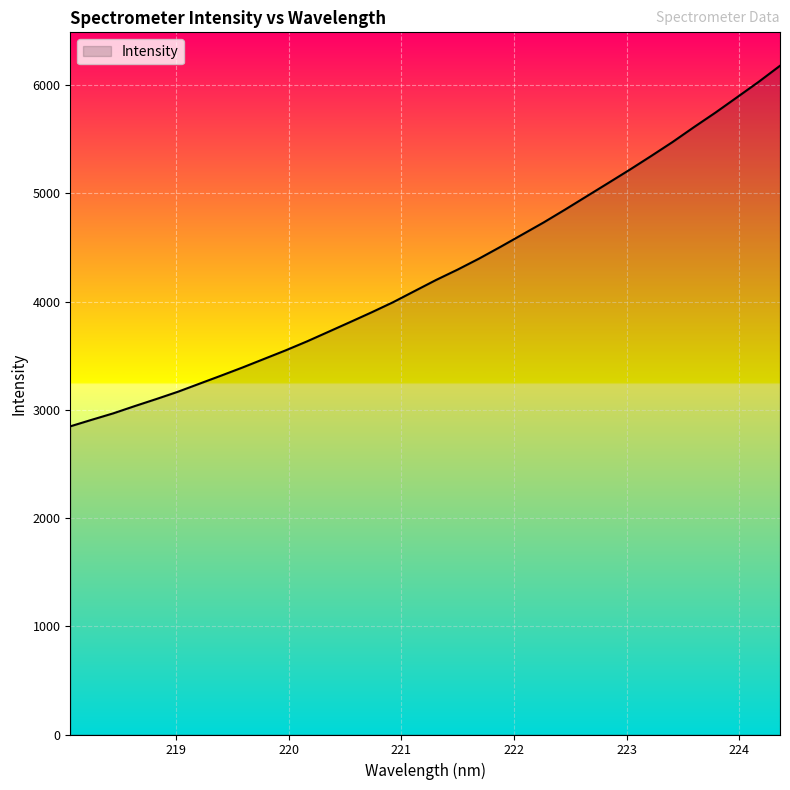

What is the difference between the maximum and minimum values?

3331.1